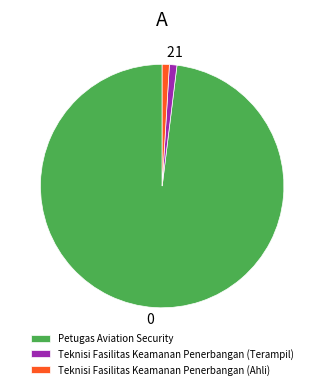

How many segments does this pie chart have?

3